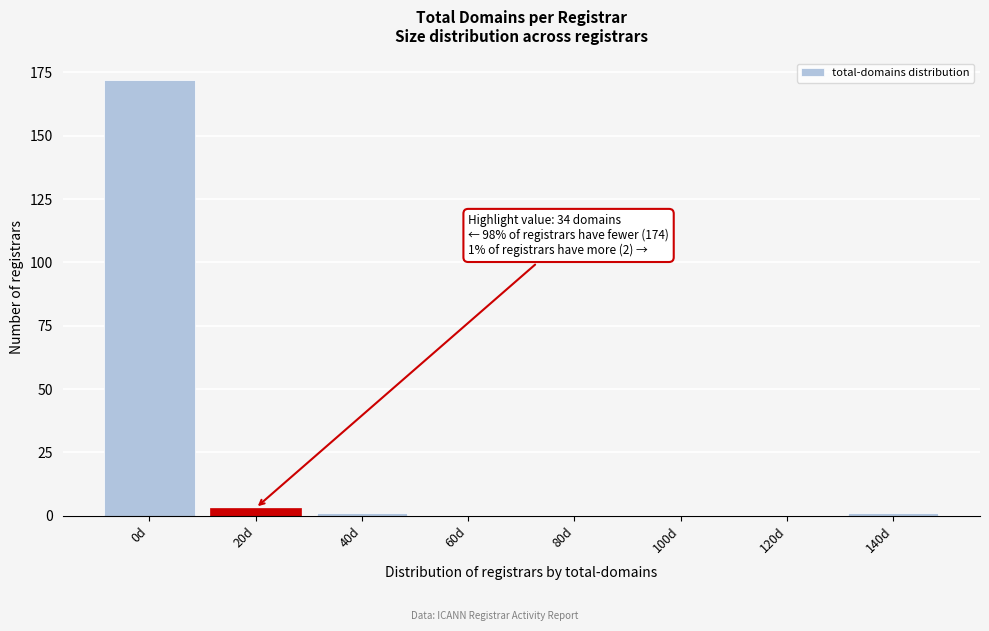

Reading left to right, transcribe all the data shown in this chart.

0d=172	20d=3	40d=1	60d=0	80d=0	100d=0	120d=0	140d=1